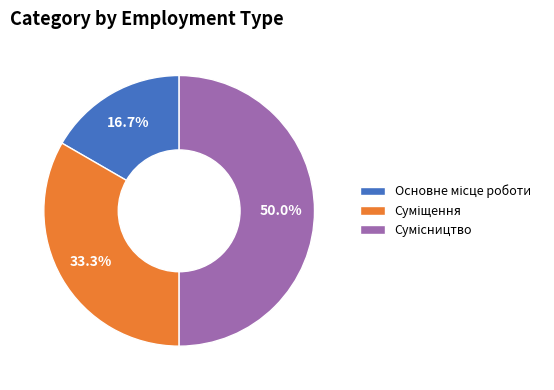

Is there any slice that represents more than half of the pie?

No